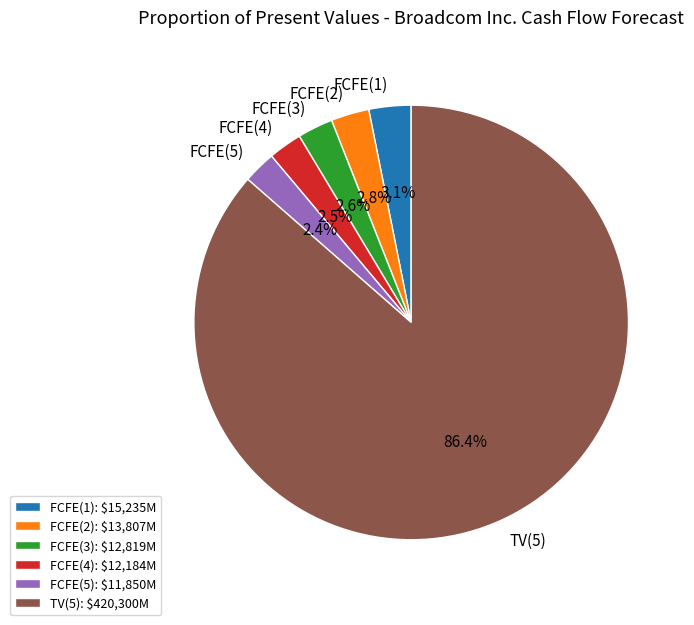

What is the majority slice?

TV(5)